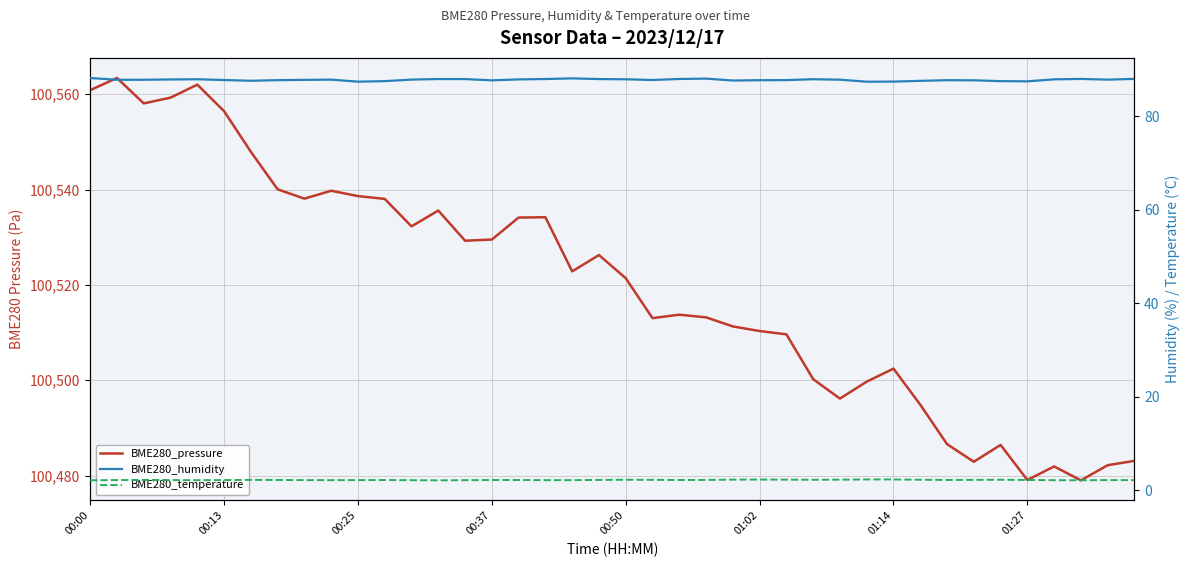

Which category has the lowest value in the BME280_temperature series?

13